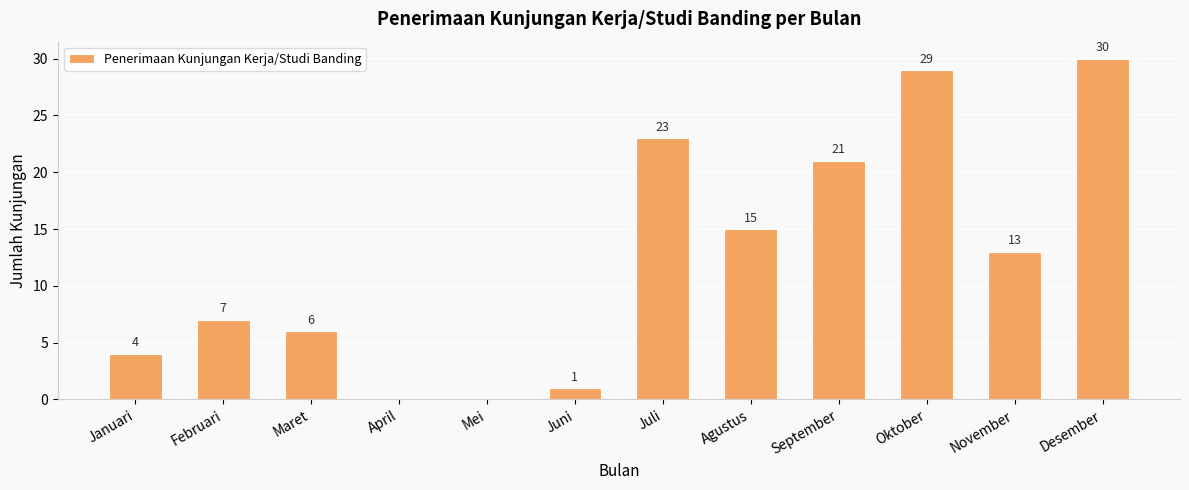

At which category does the chart reach its peak across all series?

Desember